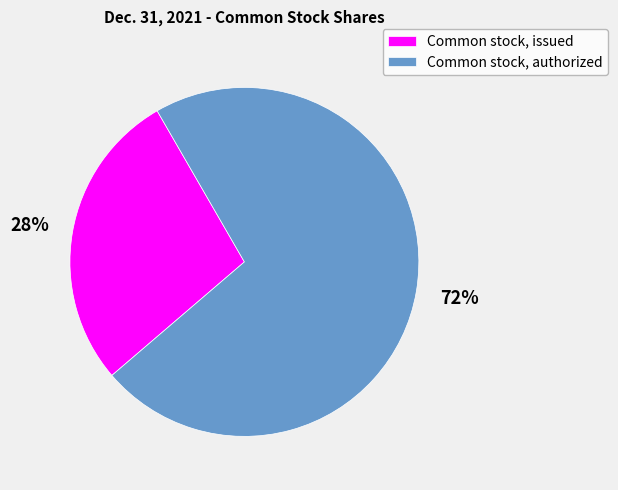

Which has a higher value, Common stock, authorized or Common stock, issued?

Common stock, authorized